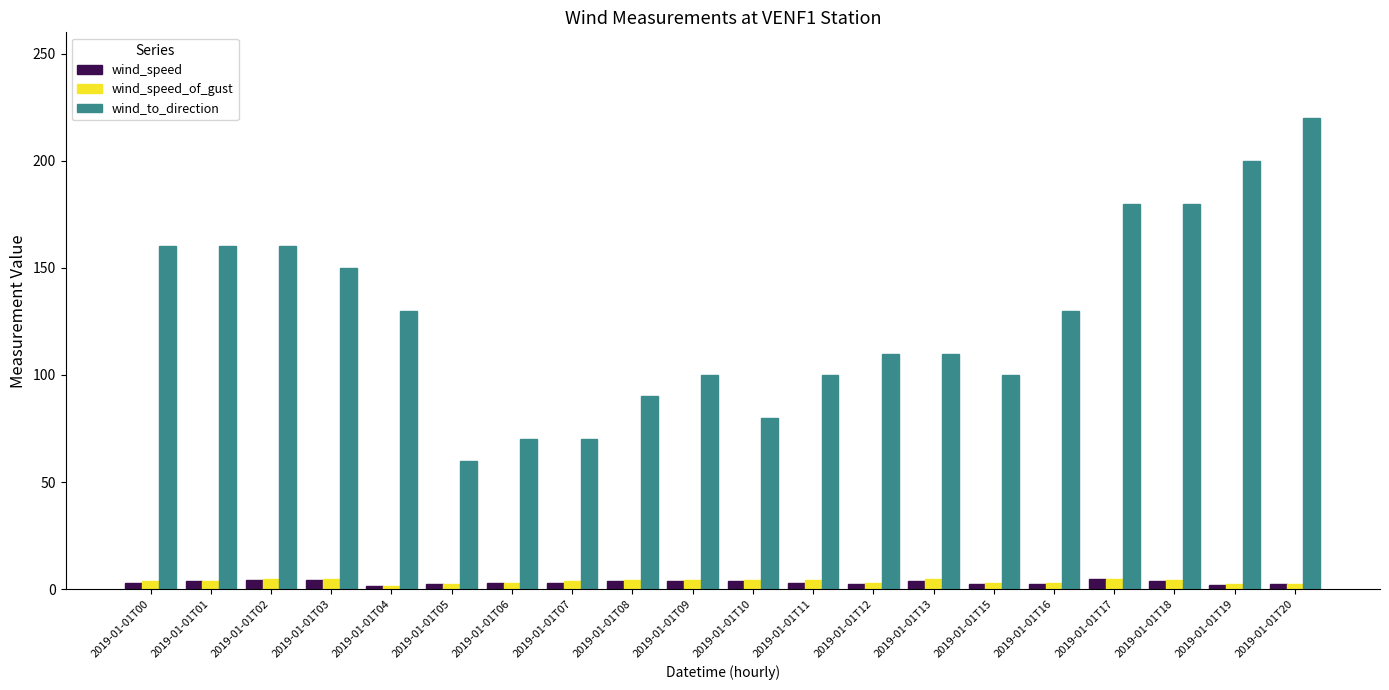

The value of wind_speed_of_gust at 2019-01-01T04 is 1.5. True or false?

True